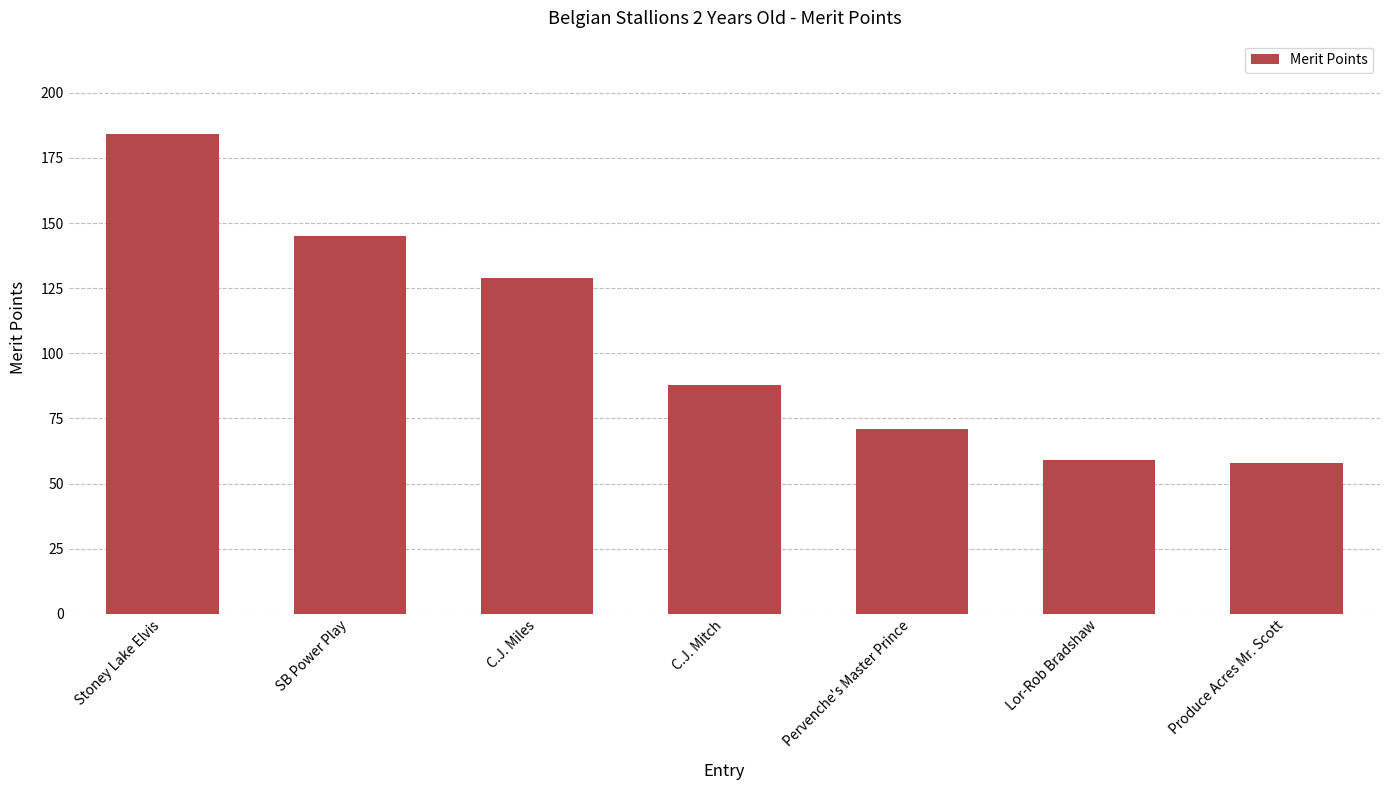

Where is the data nearest to the value 121?

C.J. Miles